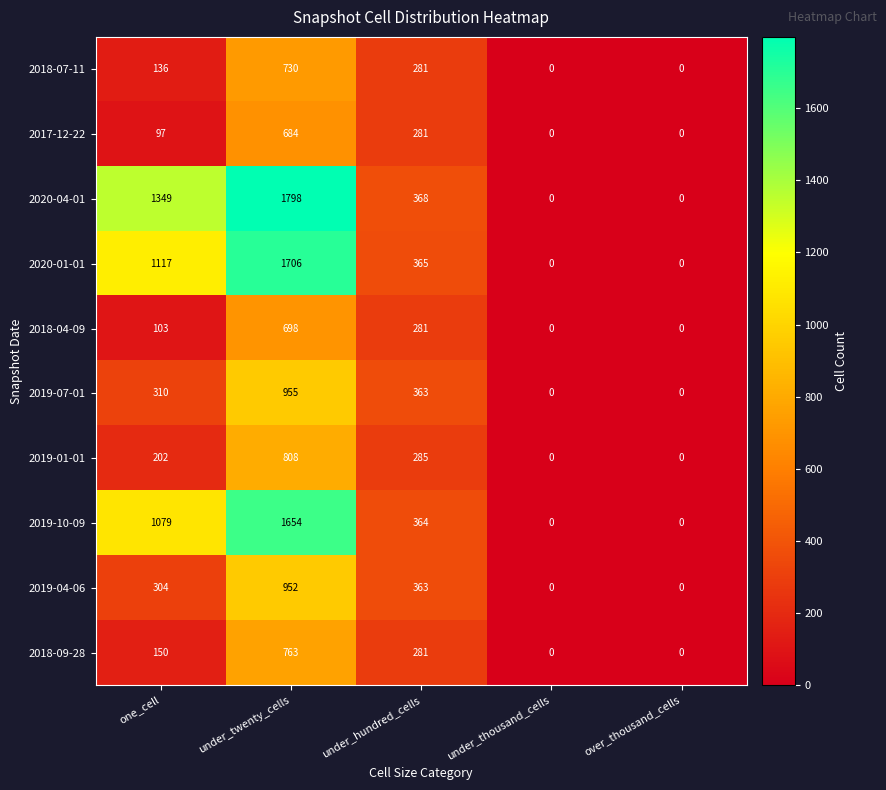

Is it true that 2017-12-22 equals 281 at under_hundred_cells?

True